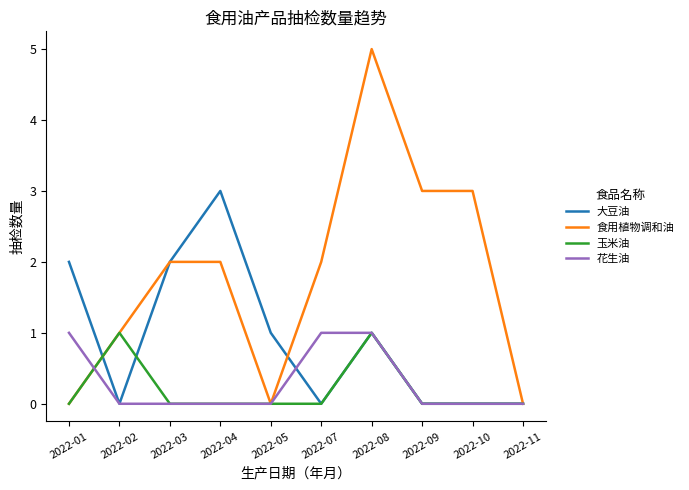

What is the total value across all series at 2022-04?

5